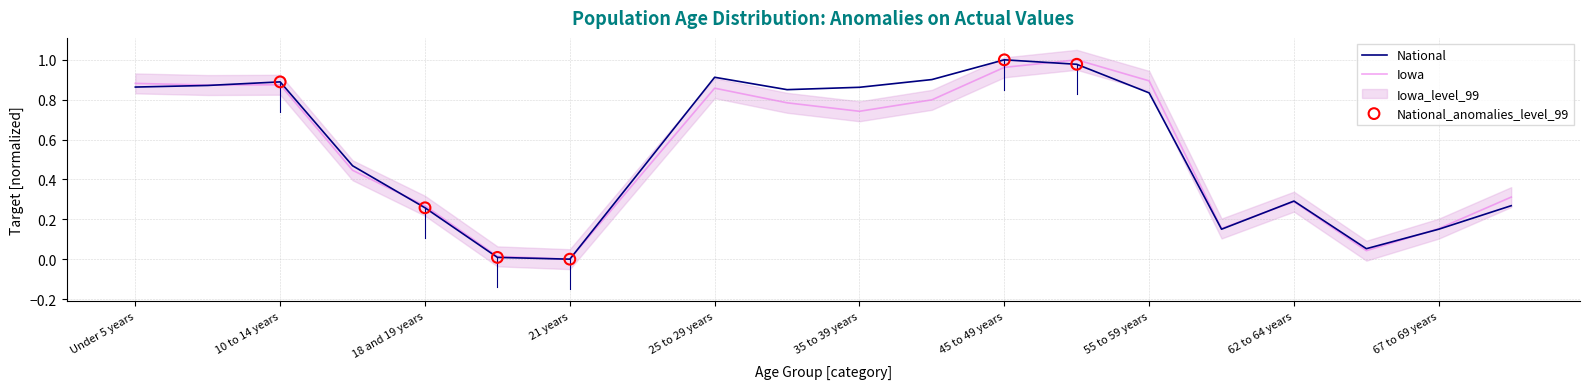

At how many categories does at least one series exceed 0?

19